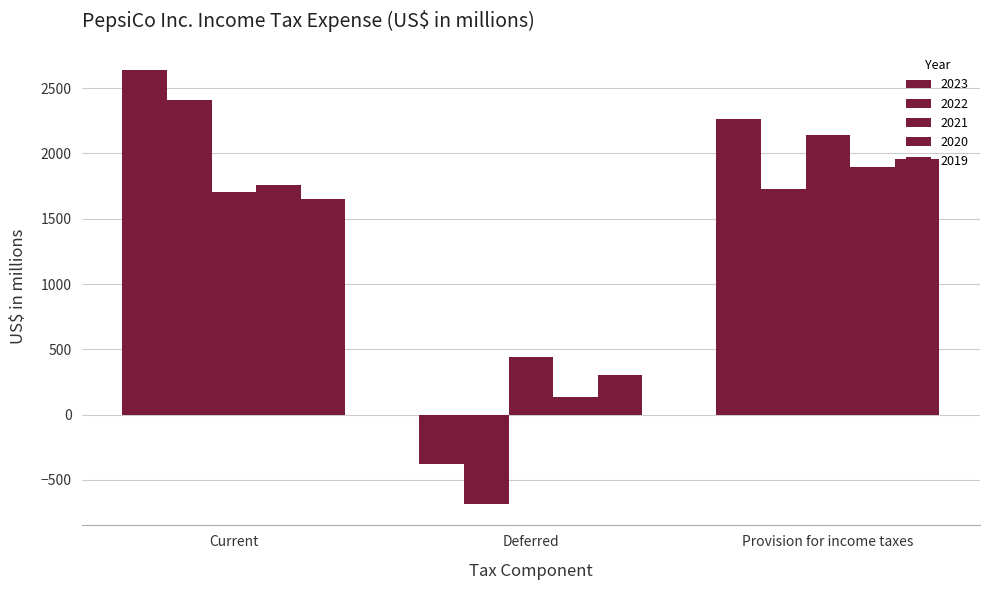

What is the total value across all series at Current?

10166